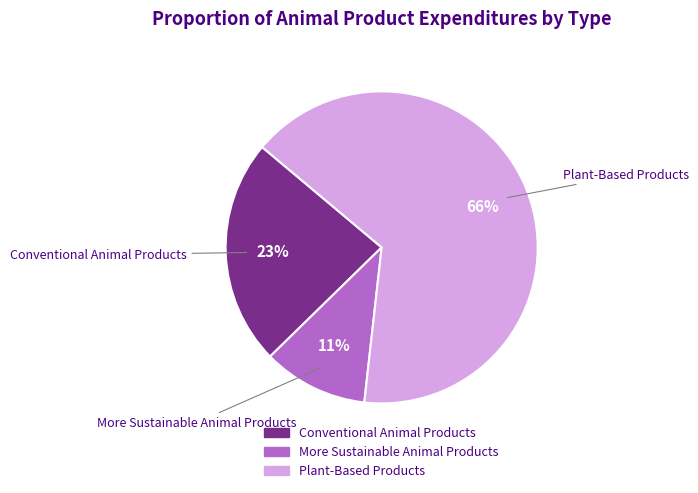

What is the smallest slice in the pie chart?

More Sustainable Animal Products